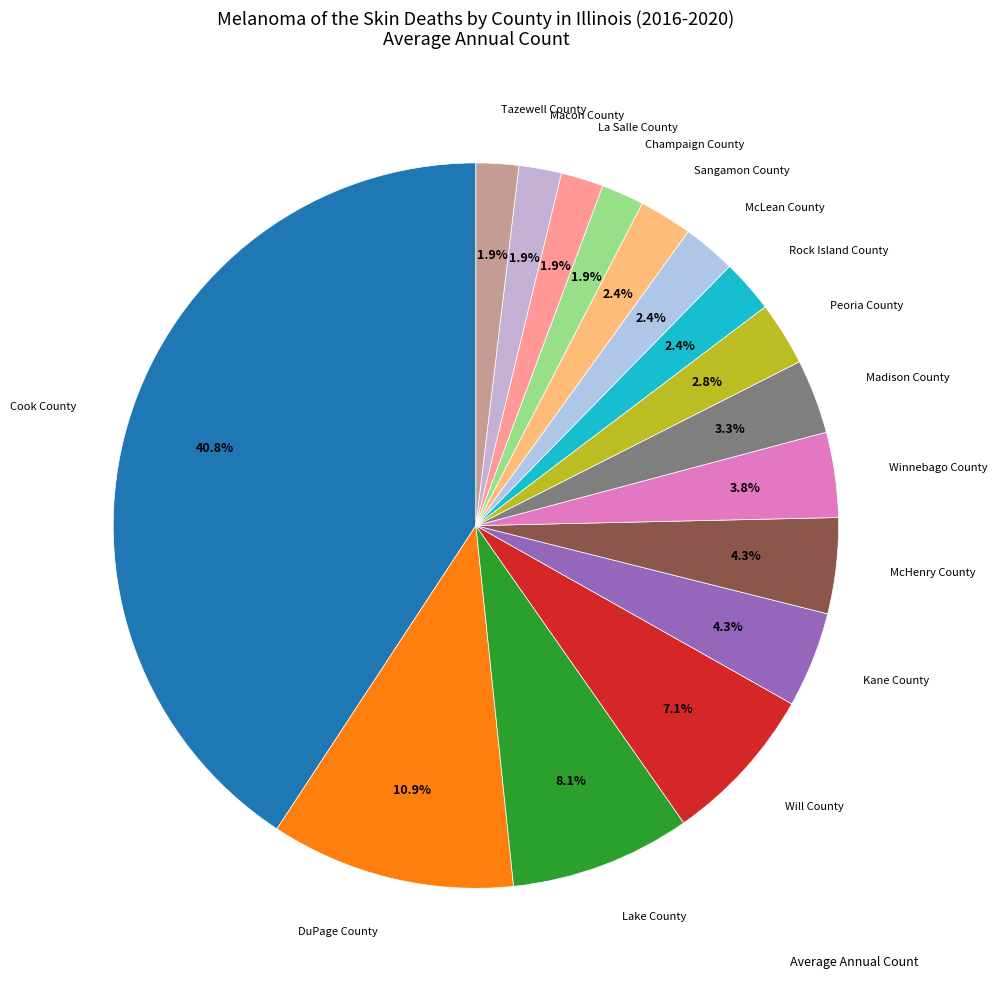

How many slices are in this pie chart?

16